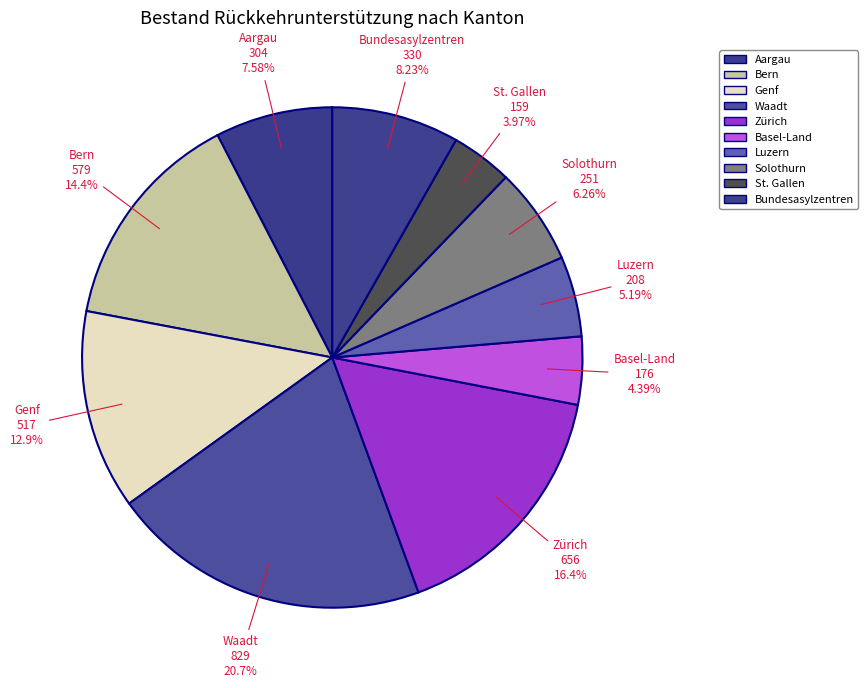

Is it true that Zürich is 8% of the pie?

False